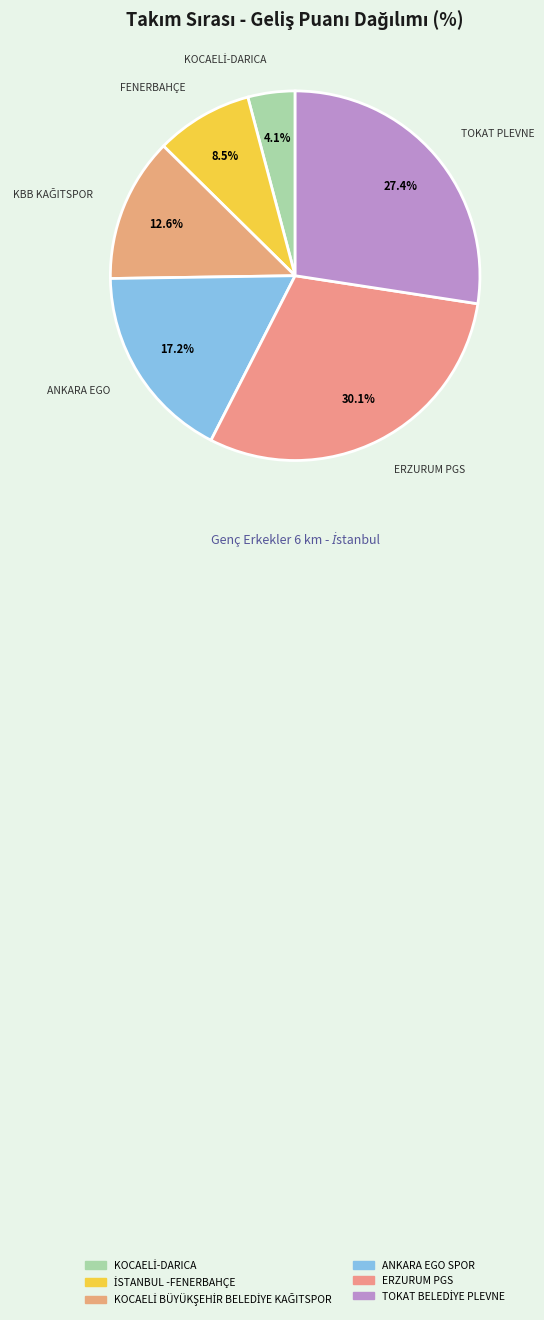

Count the number of slices in the pie.

6